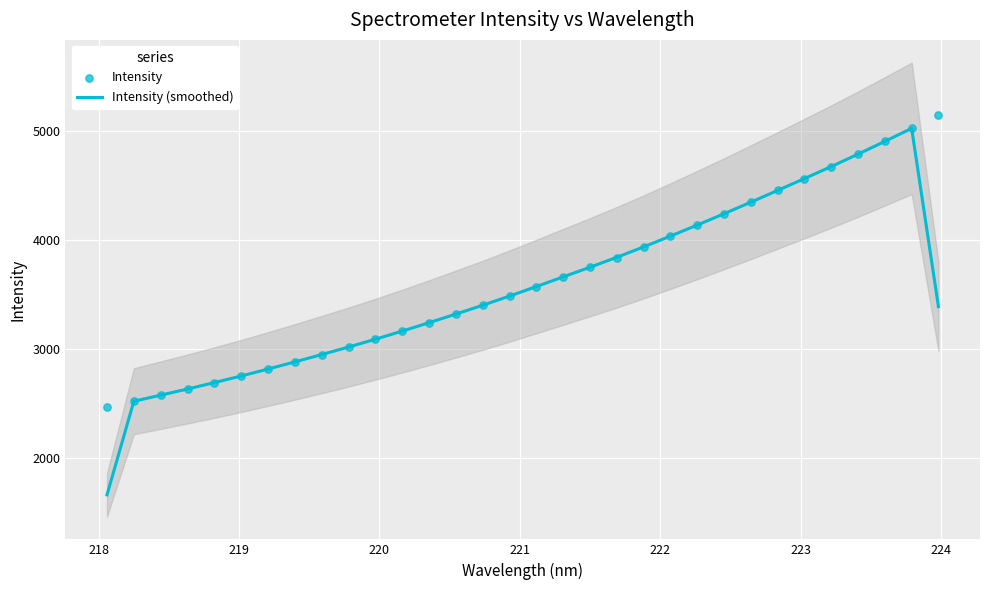

What is the highest value of the Intensity (smoothed) series?

5025.4